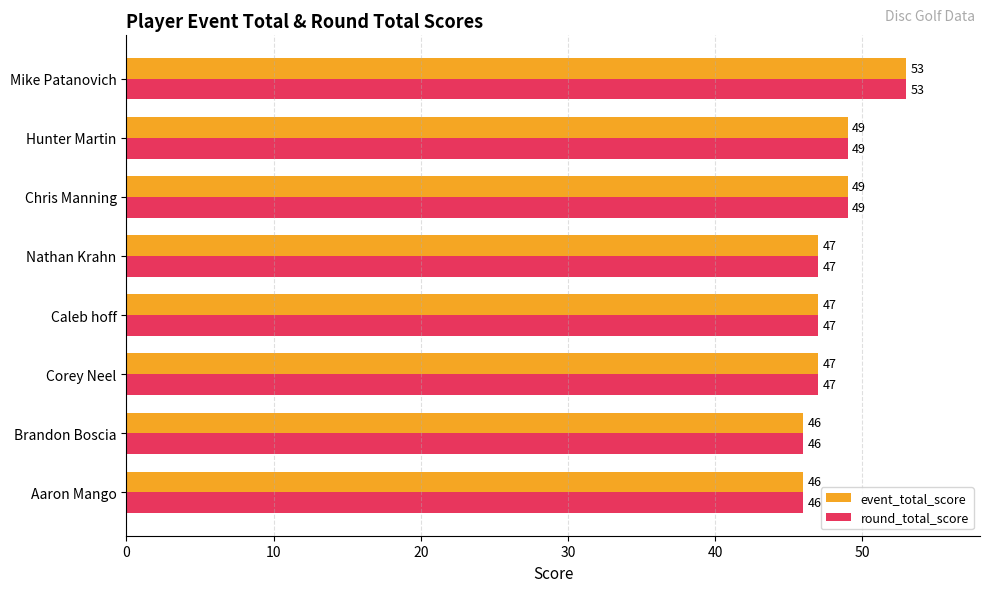

What are all the series names shown in the legend?

event_total_score, round_total_score